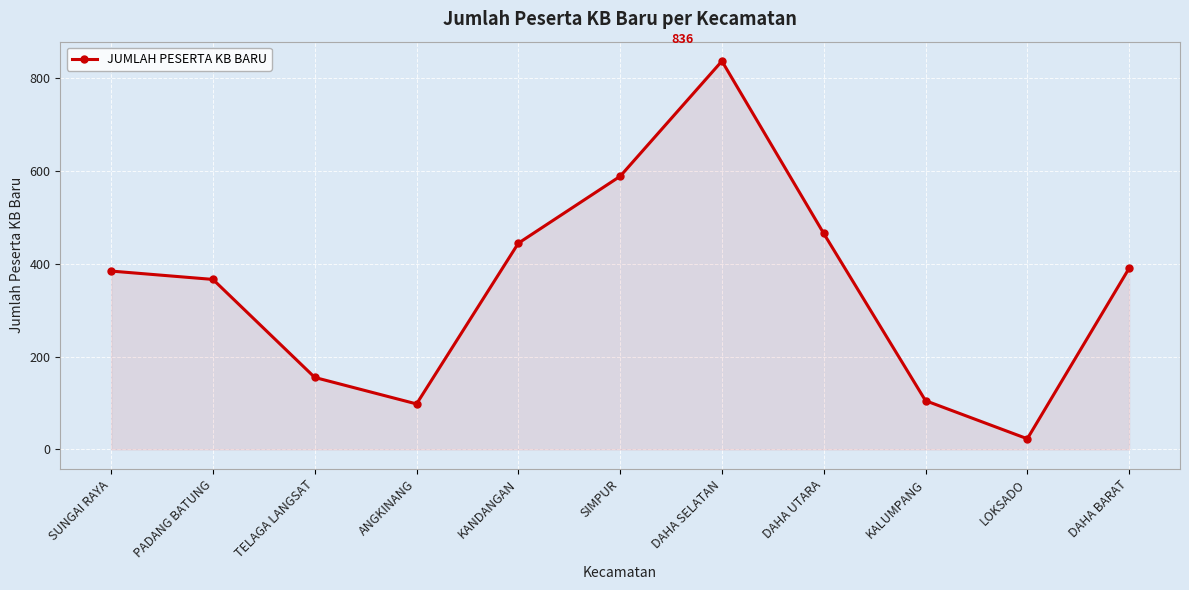

Between TELAGA LANGSAT and DAHA BARAT, which is larger?

DAHA BARAT